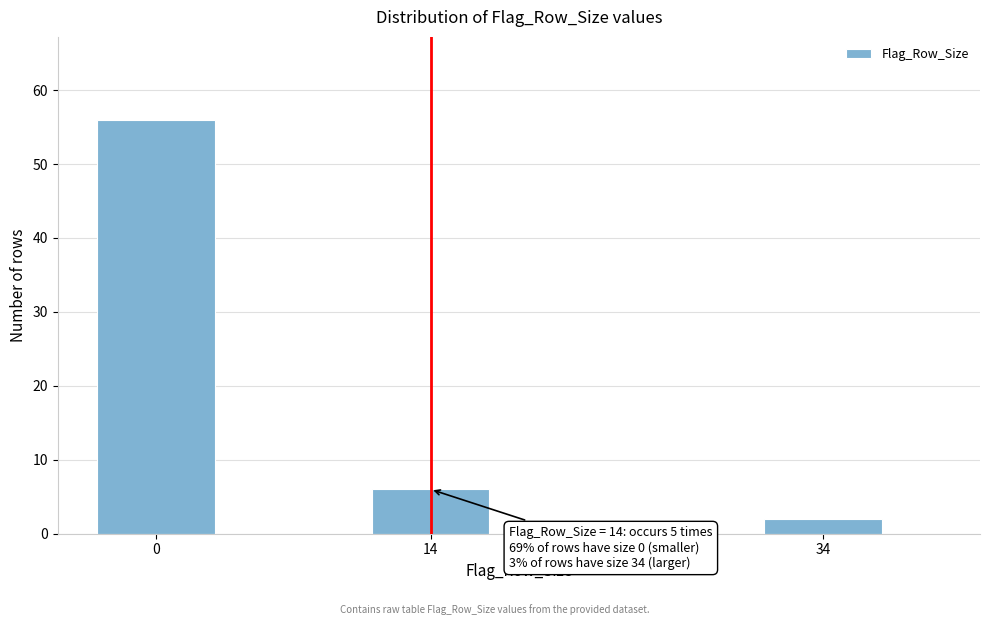

Reading left to right, list all the values displayed in this chart.

56	6	2